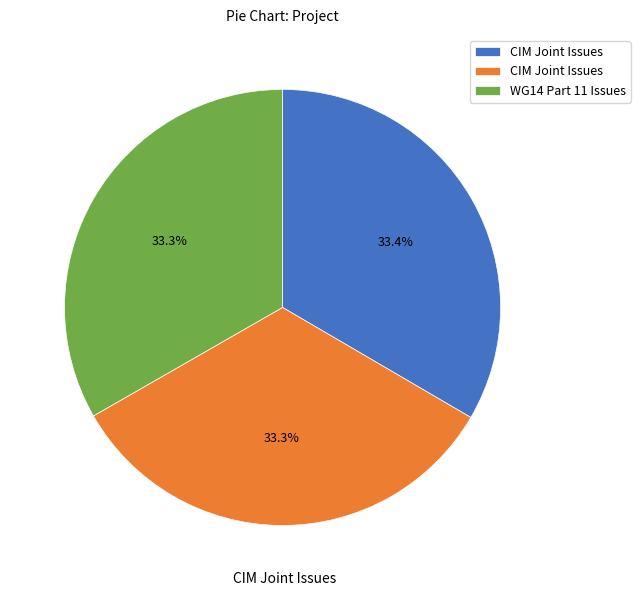

Is there a majority slice in this chart?

No